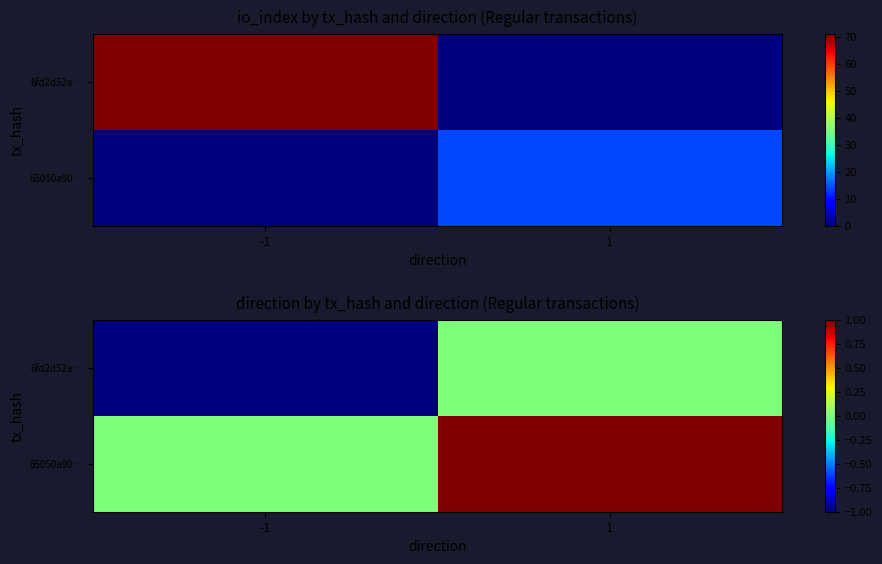

Rank the categories by 65050a90… value from highest to lowest.

1, -1